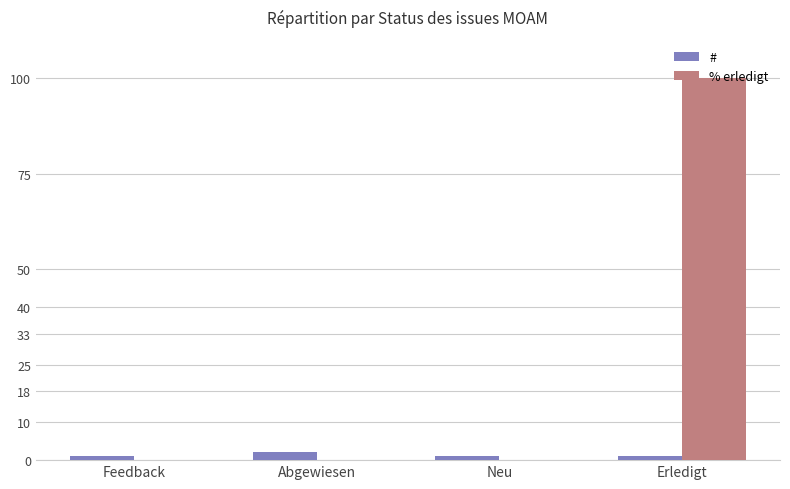

What is the greatest value displayed?

100